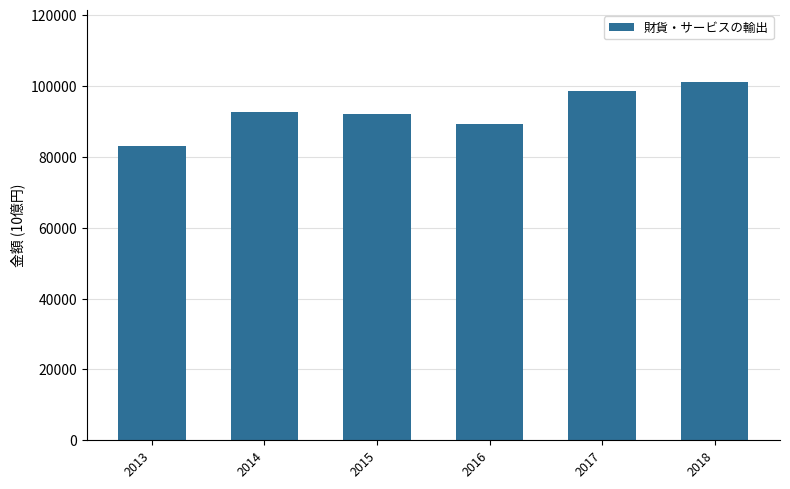

Approximately how many times larger is the value at 2015 compared to 2016?

1.0